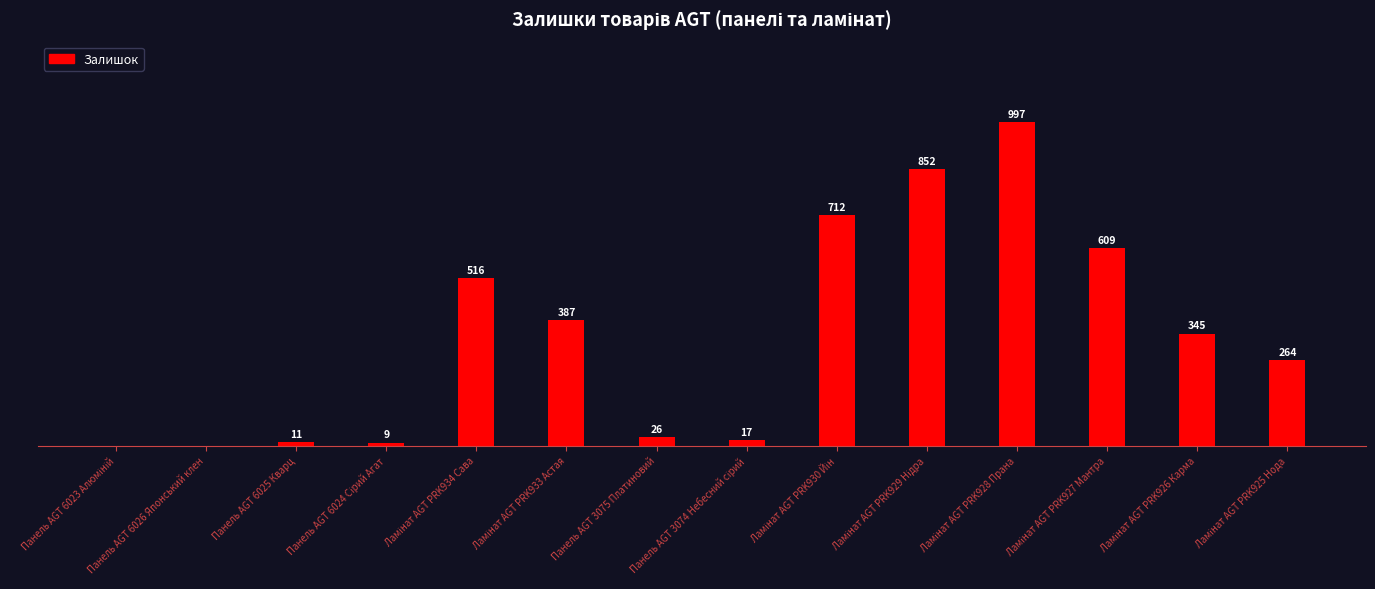

Which has a higher value, Панель AGT 3075 Платиновий or Панель AGT 6026 Японський клен?

Панель AGT 3075 Платиновий